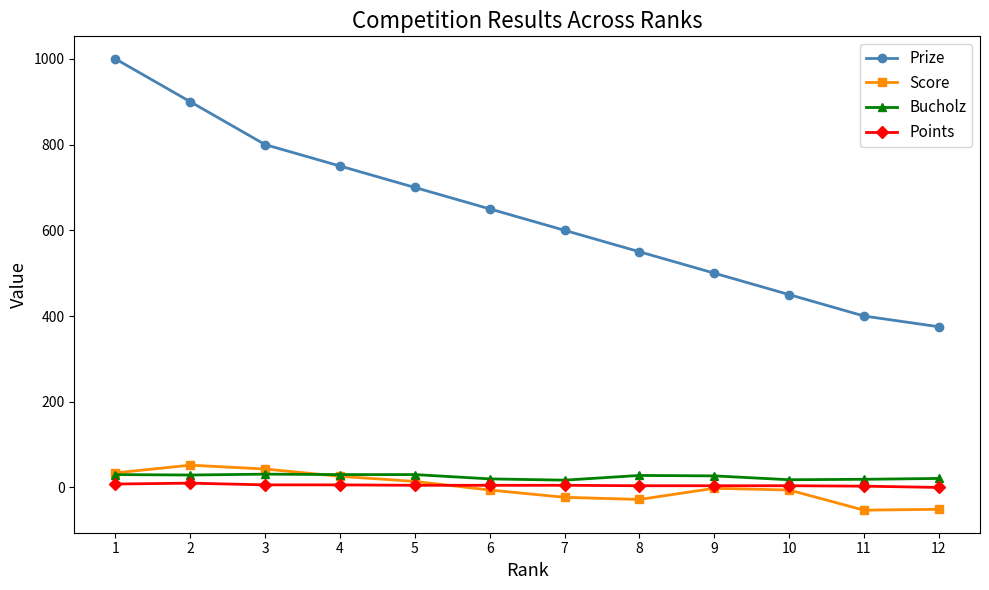

What are all the series names shown in the legend?

Prize, Score, Bucholz, Points